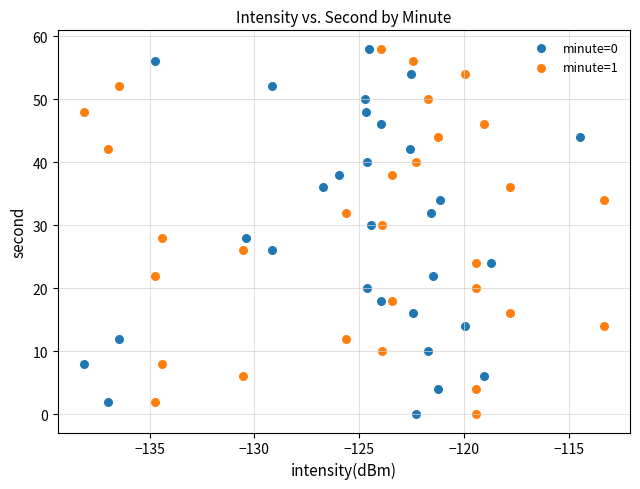

What are all the series names shown in the legend?

minute=0, minute=1